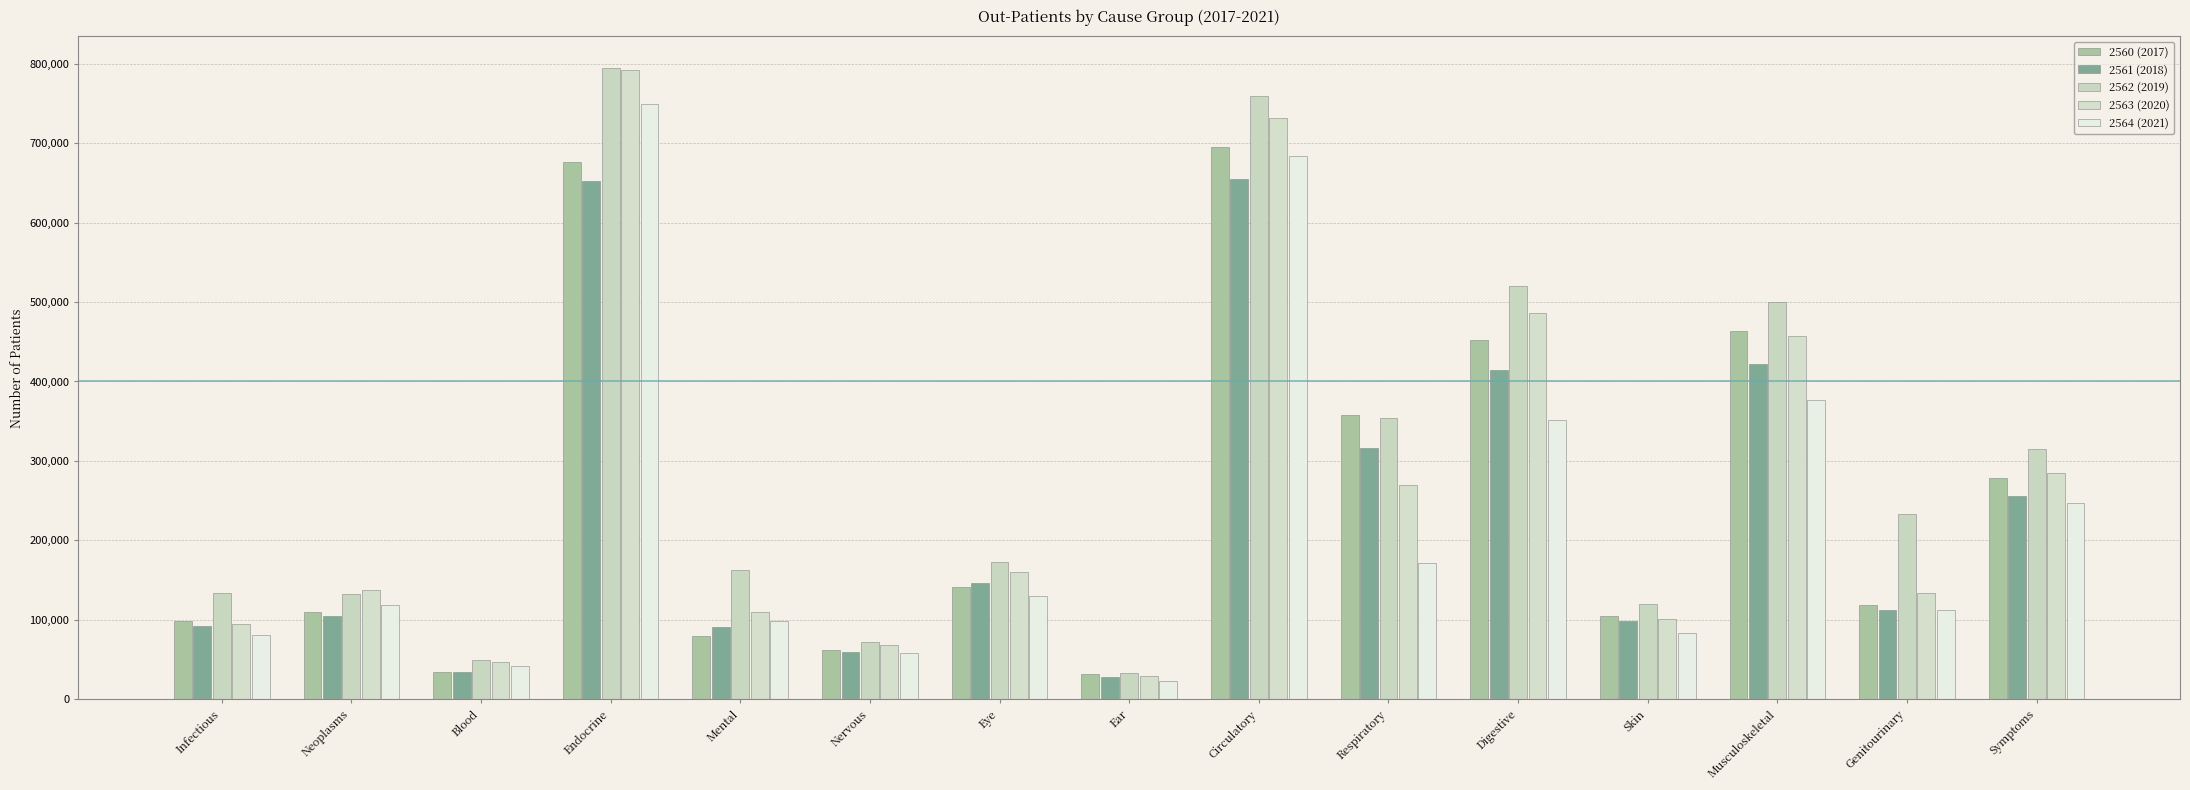

The 2564 (2021) series shows 83141 at Skin. True or false?

True